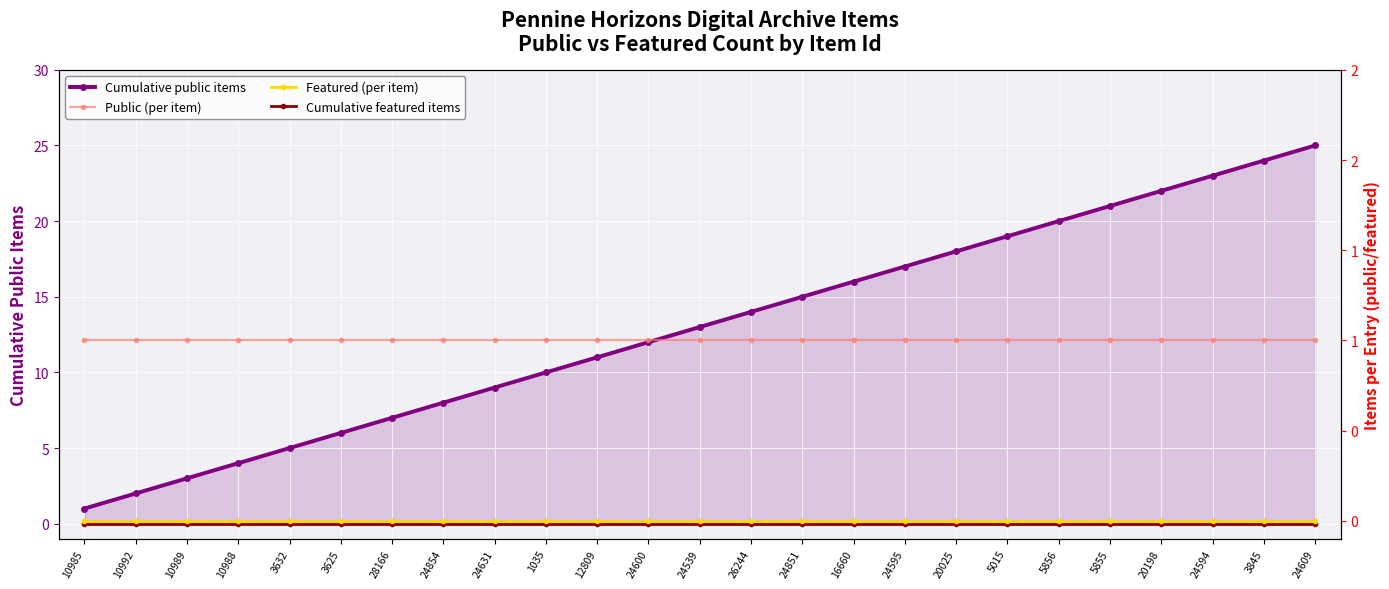

At which label is Cumulative featured items closest to 0?

10985